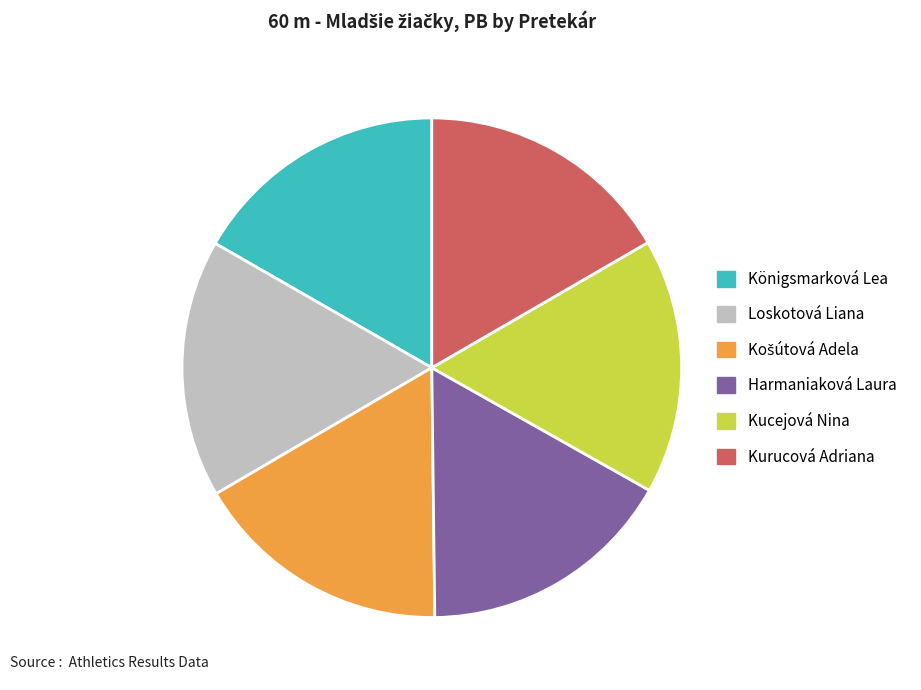

Combined, do Harmaniaková Laura and Loskotová Liana account for over 50%?

No